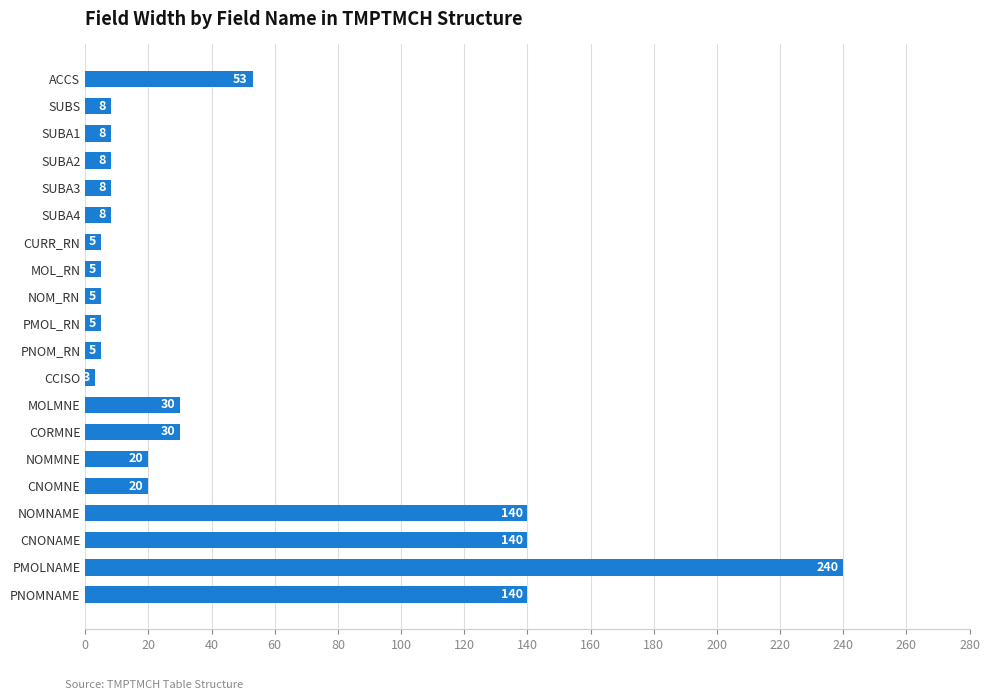

How many categories are shown in the chart?

20